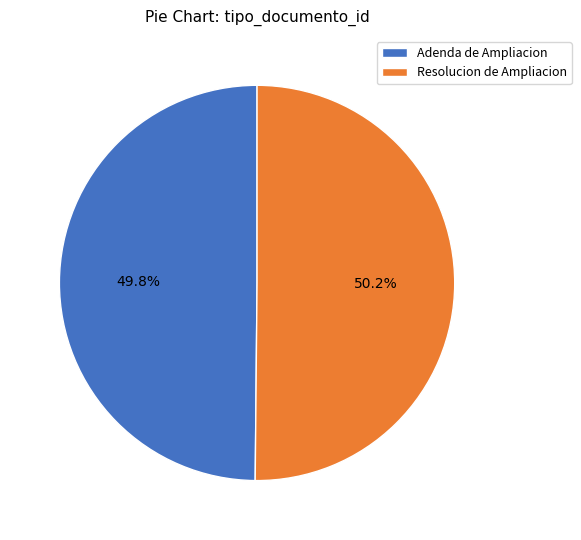

What portion of the pie excludes Adenda de Ampliacion?

50.2%